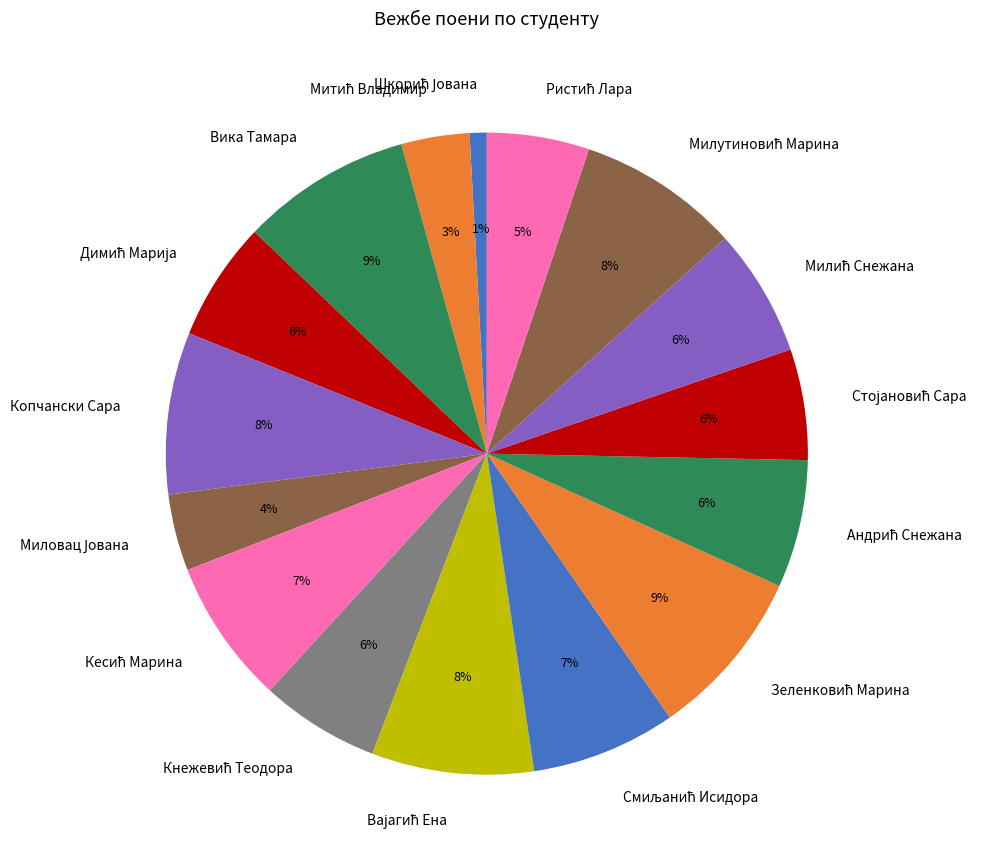

To the nearest percent, what percentage of the pie is Вика Тамара?

9%